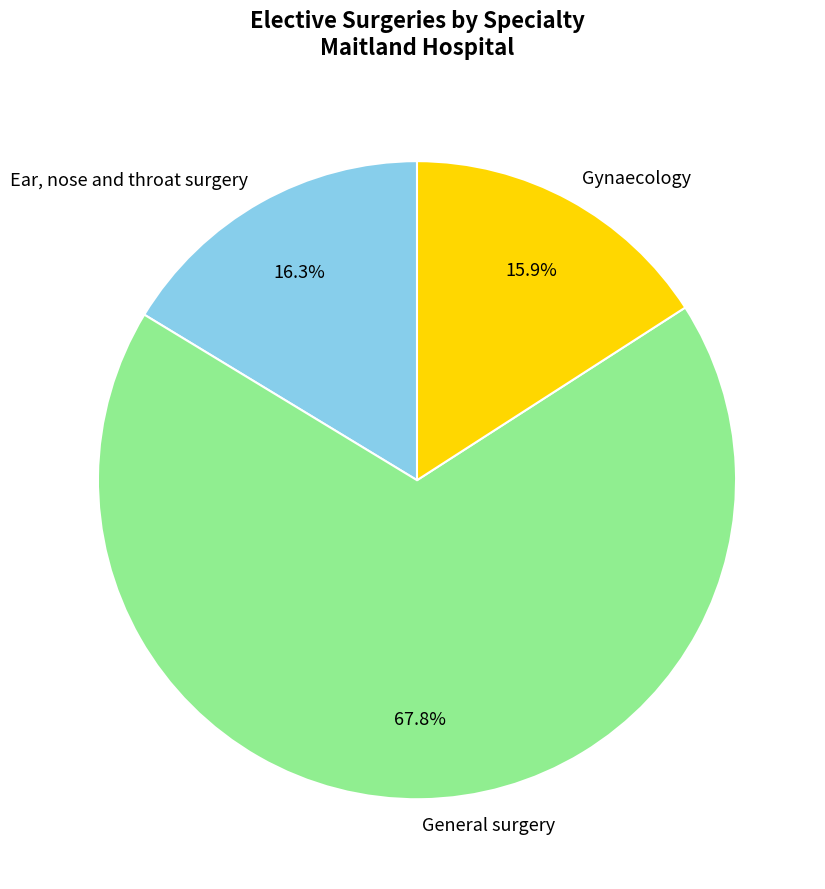

Which slice is the largest?

General surgery